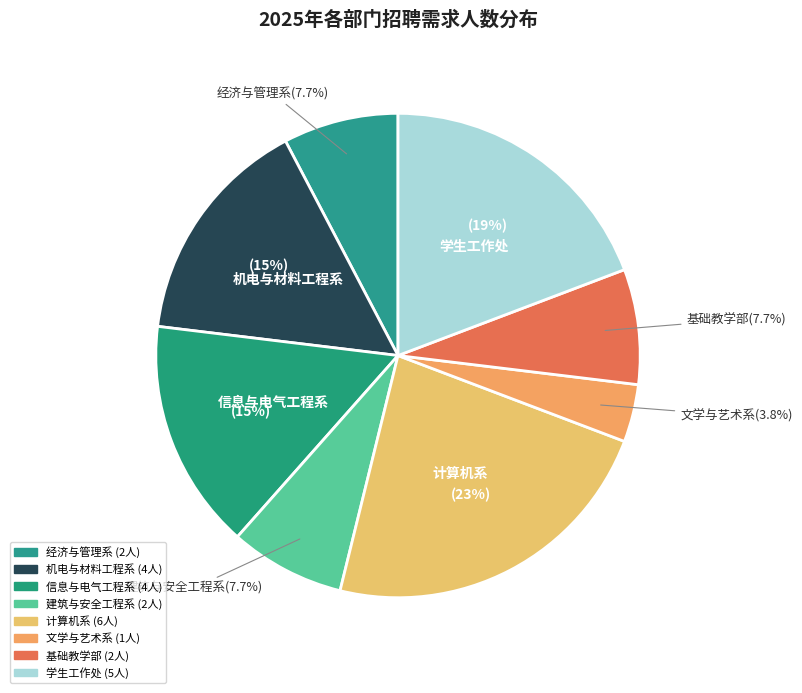

Rank the categories by value from highest to lowest.

计算机系, 学生工作处, 机电与材料工程系, 信息与电气工程系, 经济与管理系, 建筑与安全工程系, 基础教学部, 文学与艺术系